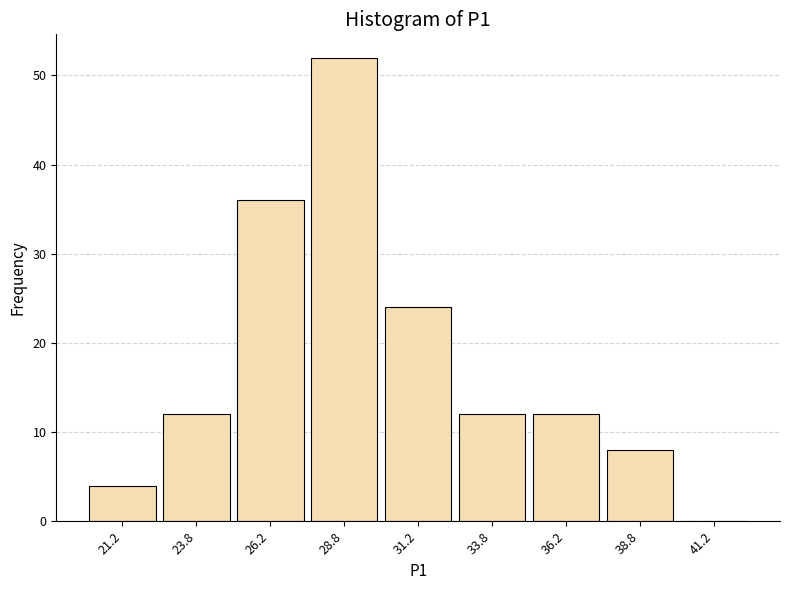

What is the height of the bar covering 22.5 to 25.0 on the x-axis? The values are not printed on the chart, so give them approximately, as read against the axis.

12